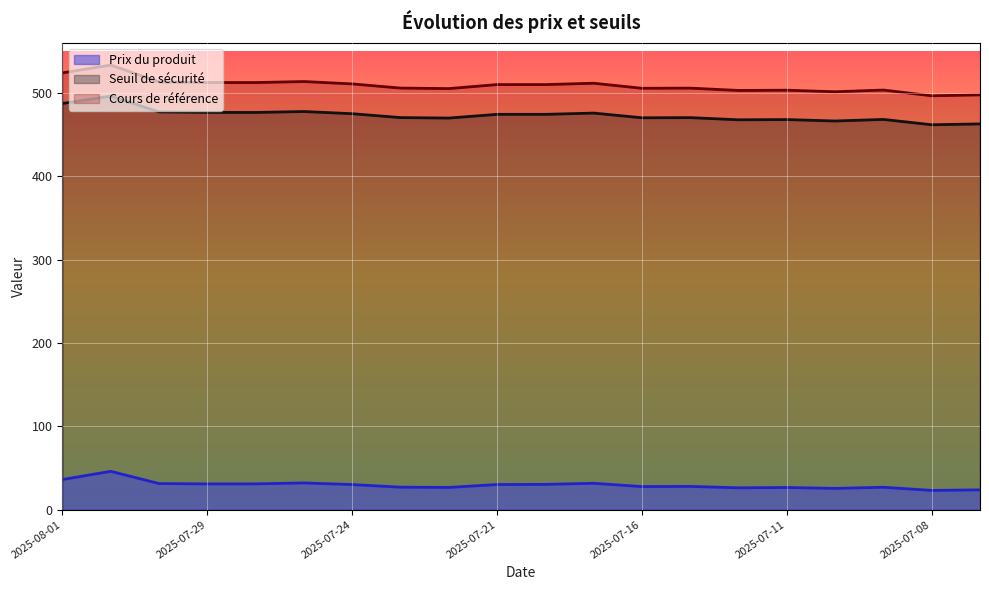

Reading left to right, extract all data points from this chart.

Prix du produit: 2025-08-01=36.2	2025-07-31=46.0	2025-07-30=31.4	2025-07-29=30.9	2025-07-28=31.0	2025-07-25=32.1	2025-07-24=30.2	2025-07-23=27.0	2025-07-22=26.7	2025-07-21=30.2	2025-07-18=30.4	2025-07-17=31.7	2025-07-16=27.7	2025-07-15=27.9	2025-07-14=26.2	2025-07-11=26.6	2025-07-10=25.6	2025-07-09=26.9	2025-07-08=23.1	2025-07-07=23.8
Seuil de sécurité: 2025-08-01=487.4	2025-07-31=496.2	2025-07-30=477.3	2025-07-29=476.7	2025-07-28=476.6	2025-07-25=477.8	2025-07-24=475.1	2025-07-23=470.5	2025-07-22=469.9	2025-07-21=474.4	2025-07-18=474.3	2025-07-17=475.9	2025-07-16=470.2	2025-07-15=470.4	2025-07-14=467.8	2025-07-11=468.1	2025-07-10=466.4	2025-07-09=468.3	2025-07-08=461.9	2025-07-07=462.9
Cours de référence: 2025-08-01=524.1	2025-07-31=533.5	2025-07-30=513.2	2025-07-29=512.6	2025-07-28=512.5	2025-07-25=513.7	2025-07-24=510.9	2025-07-23=505.9	2025-07-22=505.3	2025-07-21=510.1	2025-07-18=510.1	2025-07-17=511.7	2025-07-16=505.6	2025-07-15=505.8	2025-07-14=503.0	2025-07-11=503.3	2025-07-10=501.5	2025-07-09=503.5	2025-07-08=496.6	2025-07-07=497.7